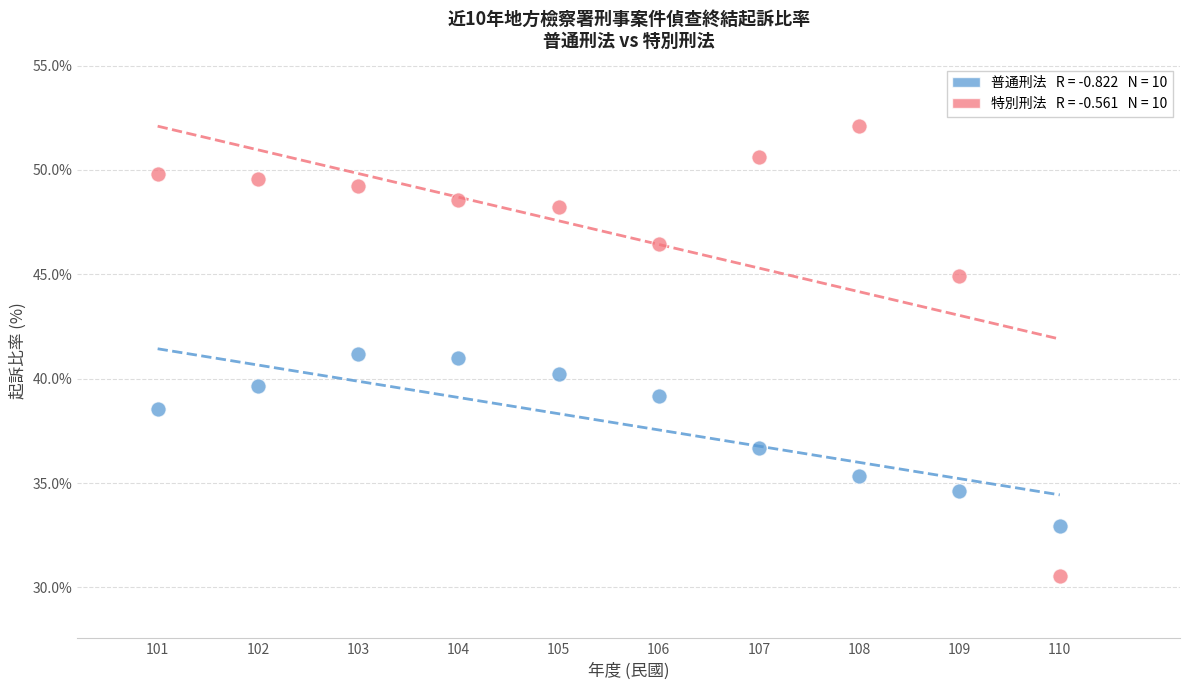

Across all data points, what is the range of X values (max minus min)?

9.0